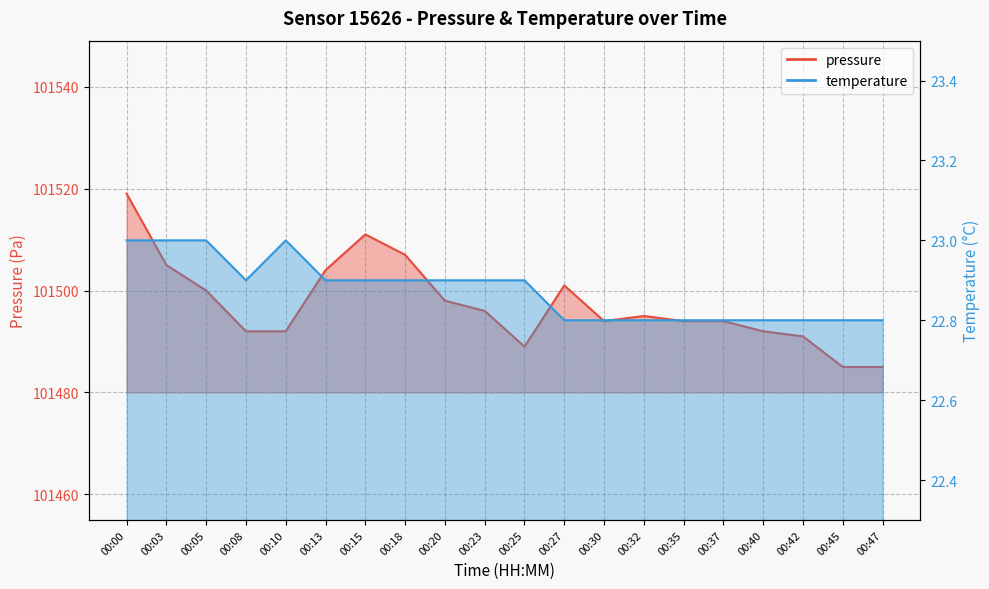

What is the total value across all series at 00:00?

101542.0